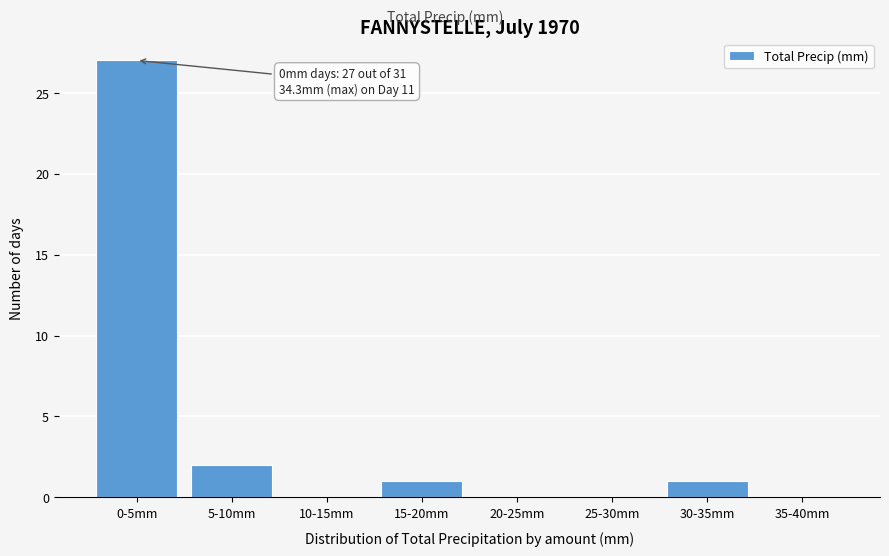

Reading left to right, extract all data points from this chart.

0-5mm=27	5-10mm=2	10-15mm=0	15-20mm=1	20-25mm=0	25-30mm=0	30-35mm=1	35-40mm=0